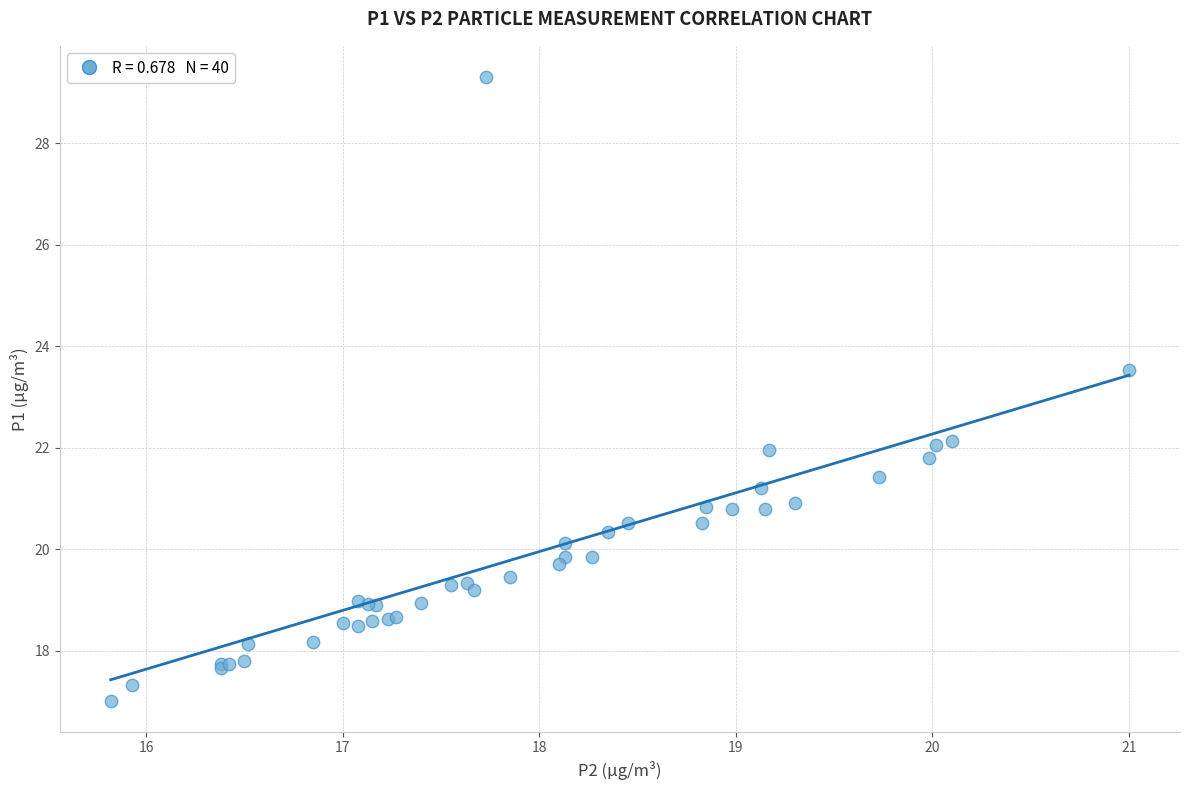

What Y value in the scatter plot is closest to 23?

23.5